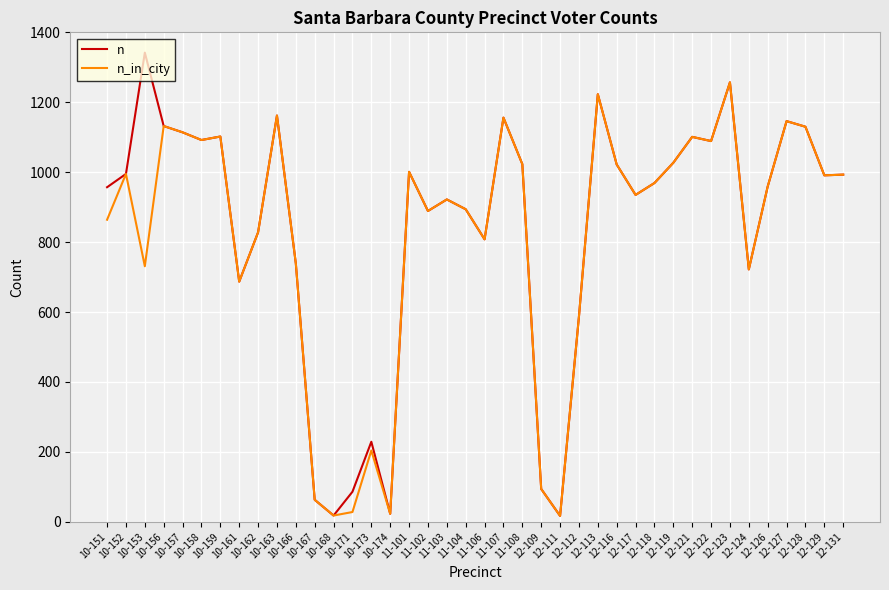

List the series in order of their peak value, highest first.

n, n_in_city